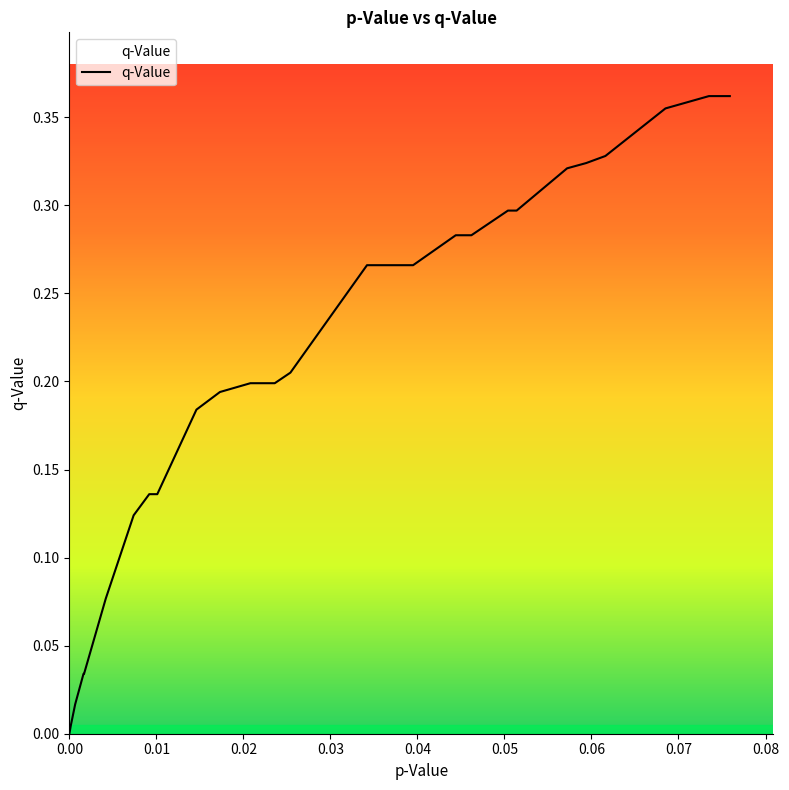

What is the difference between the maximum and second lowest values?

0.4